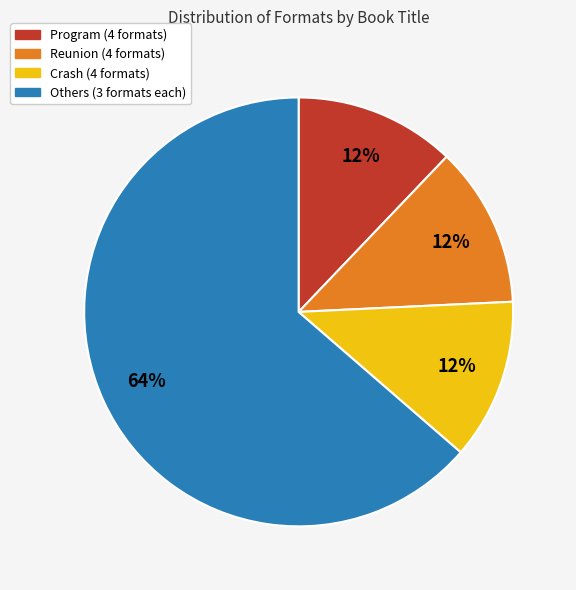

How many segments does this pie chart have?

4